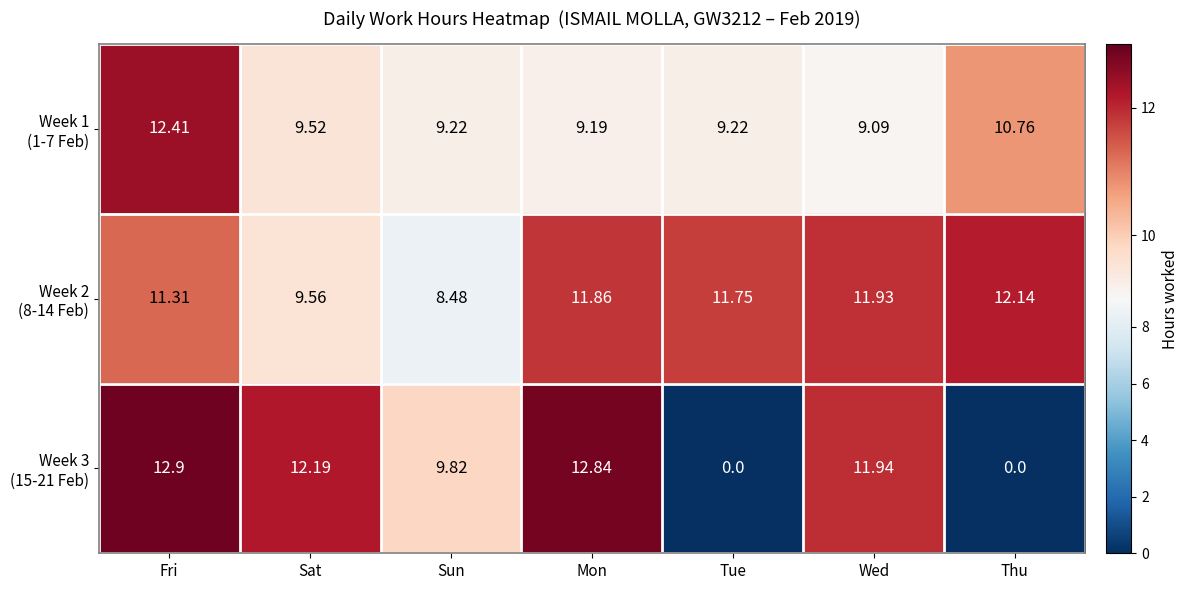

Which series has the largest total across all categories?

Week 2 (8-14 Feb)